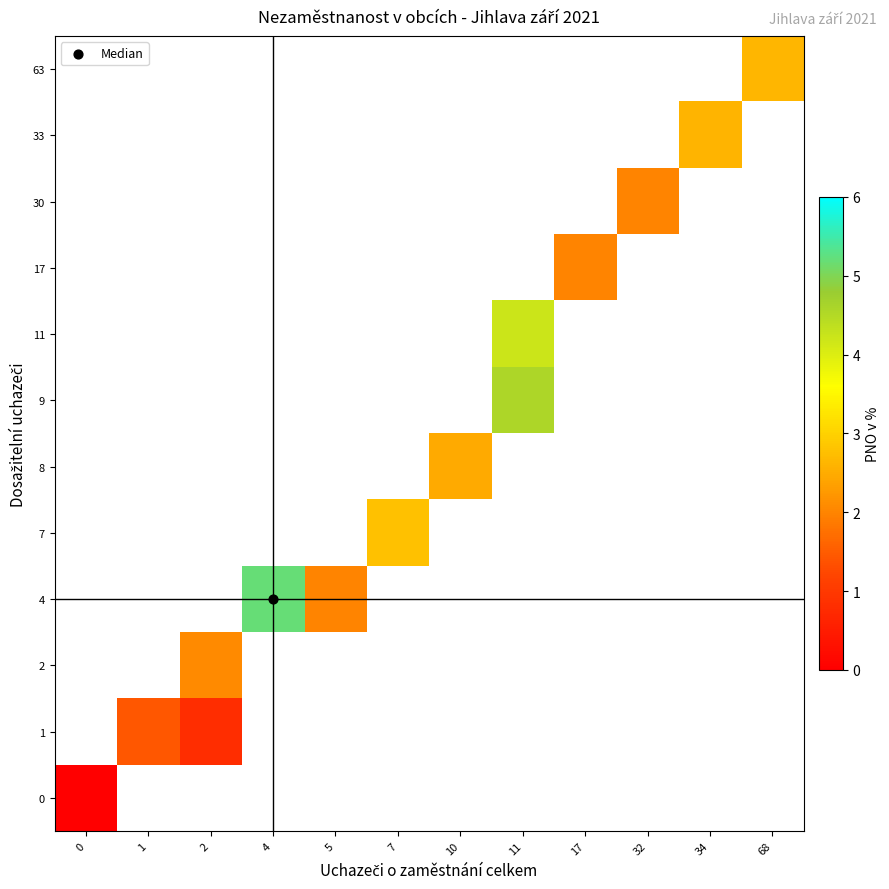

How many distinct data groups are displayed?

12